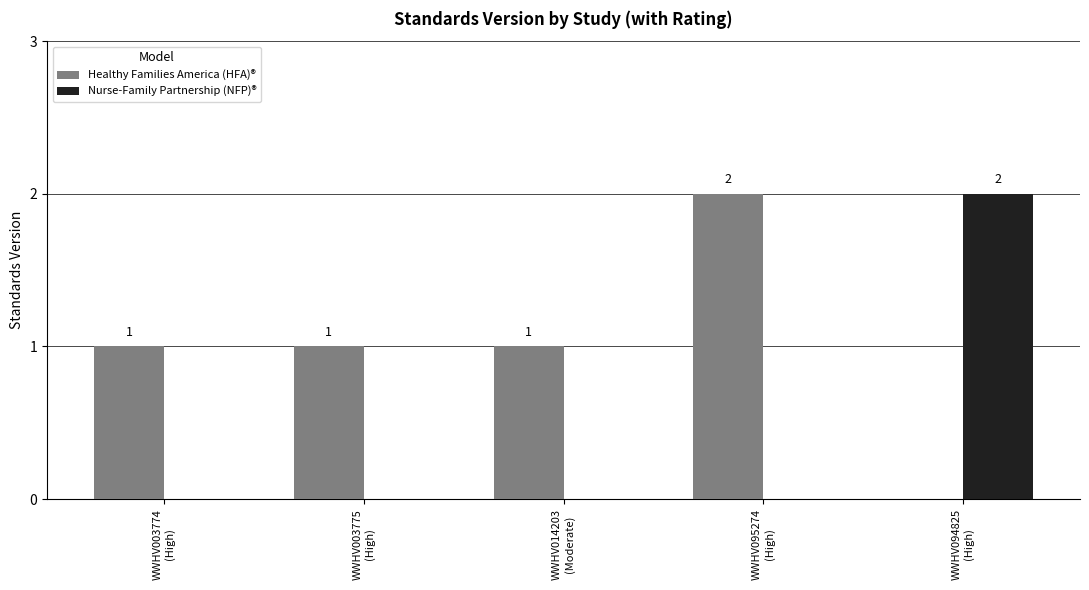

Reading right to left, what are all the values shown in this chart?

Healthy Families America (HFA)®: WWHV094825
(High)=0	WWHV095274
(High)=2	WWHV014203
(Moderate)=1	WWHV003775
(High)=1	WWHV003774
(High)=1
Nurse-Family Partnership (NFP)®: WWHV094825
(High)=2	WWHV095274
(High)=0	WWHV014203
(Moderate)=0	WWHV003775
(High)=0	WWHV003774
(High)=0